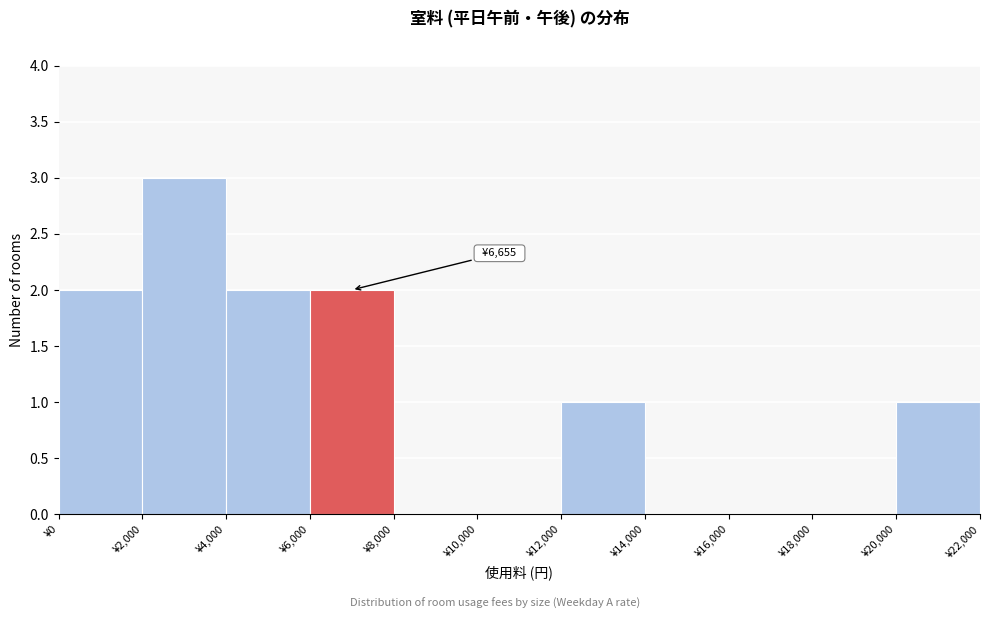

Which range on the x-axis has the tallest bar?

2000 to 4000